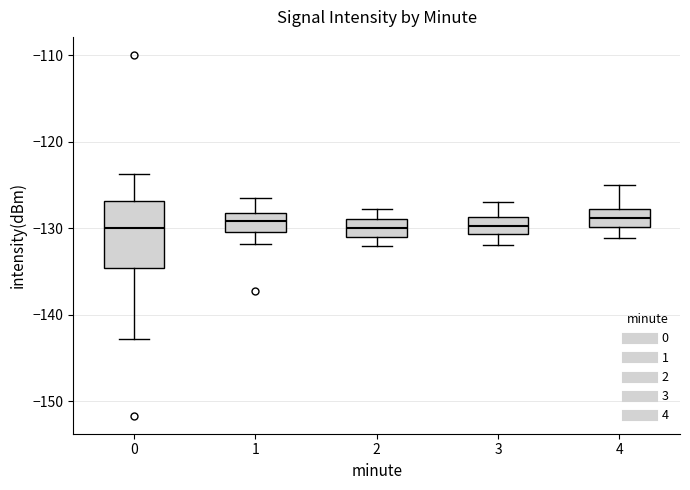

Where does the median line of the box at x = 2 sit on the y-axis? The values are not printed on the chart, so give them approximately, as read against the axis.

-130